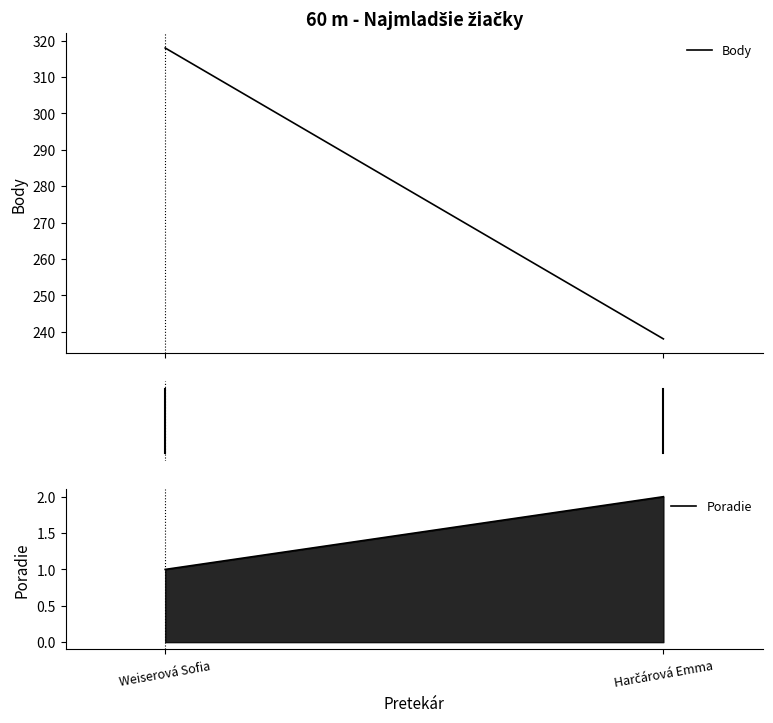

Reading left to right, what are all the values shown in this chart?

Body: 318	238
Poradie: 1	2